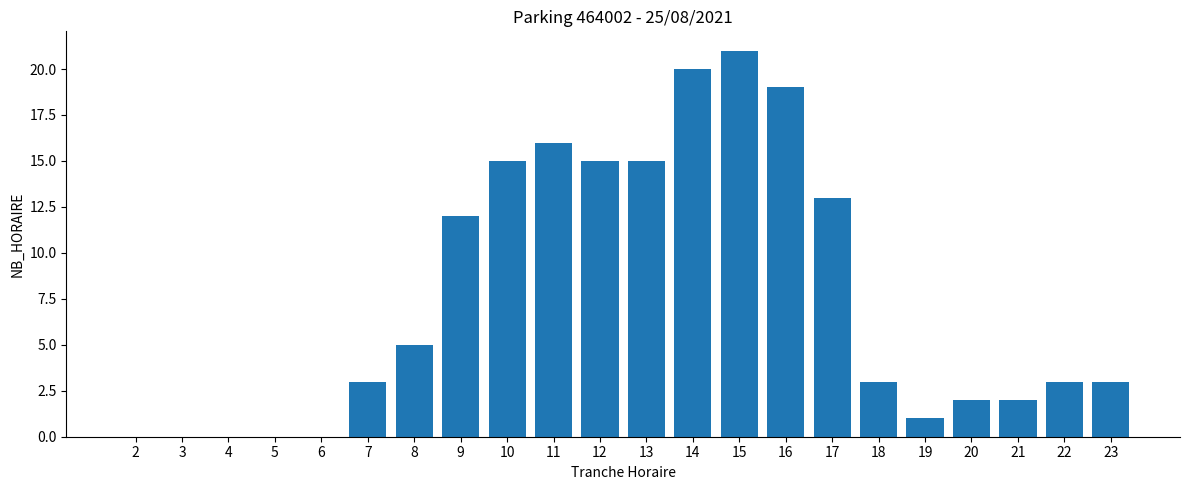

The value at 4 is 14. True or false?

False